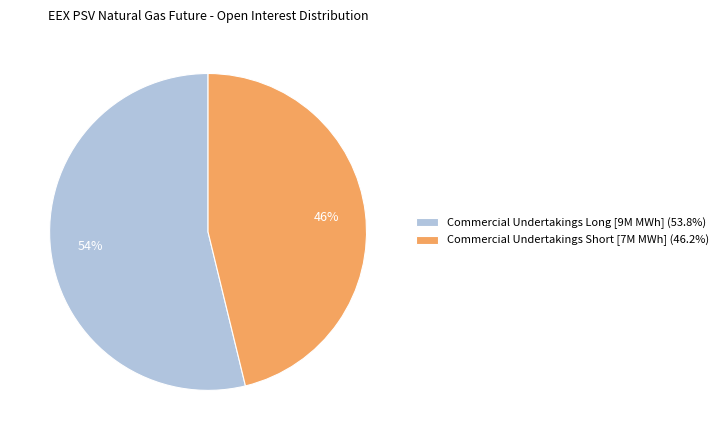

True or false: Commercial Undertakings Long accounts for 64% of the total.

False